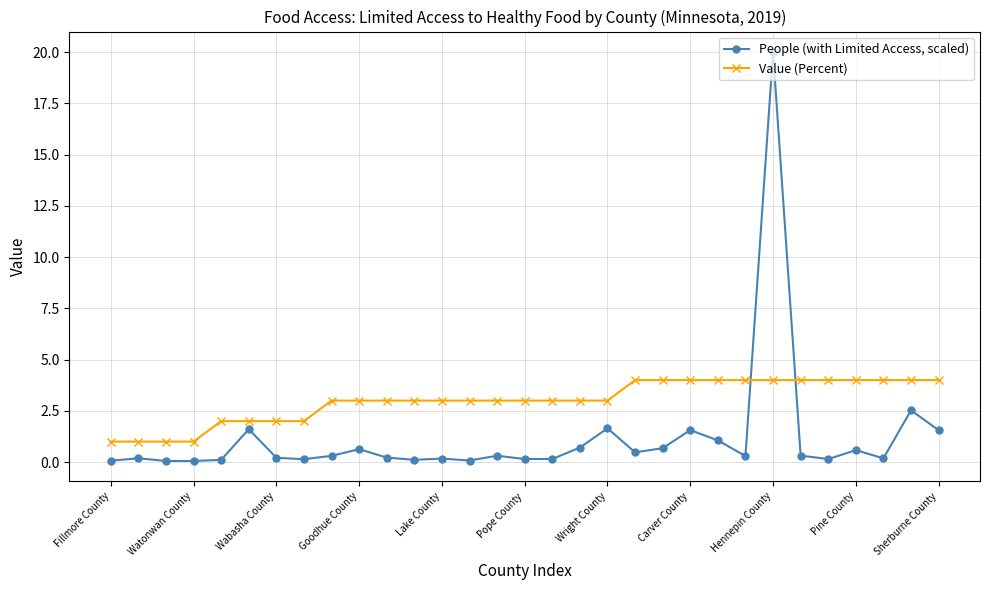

What is the difference between the second highest and second lowest values in the People (with Limited Access, scaled) series?

2.5